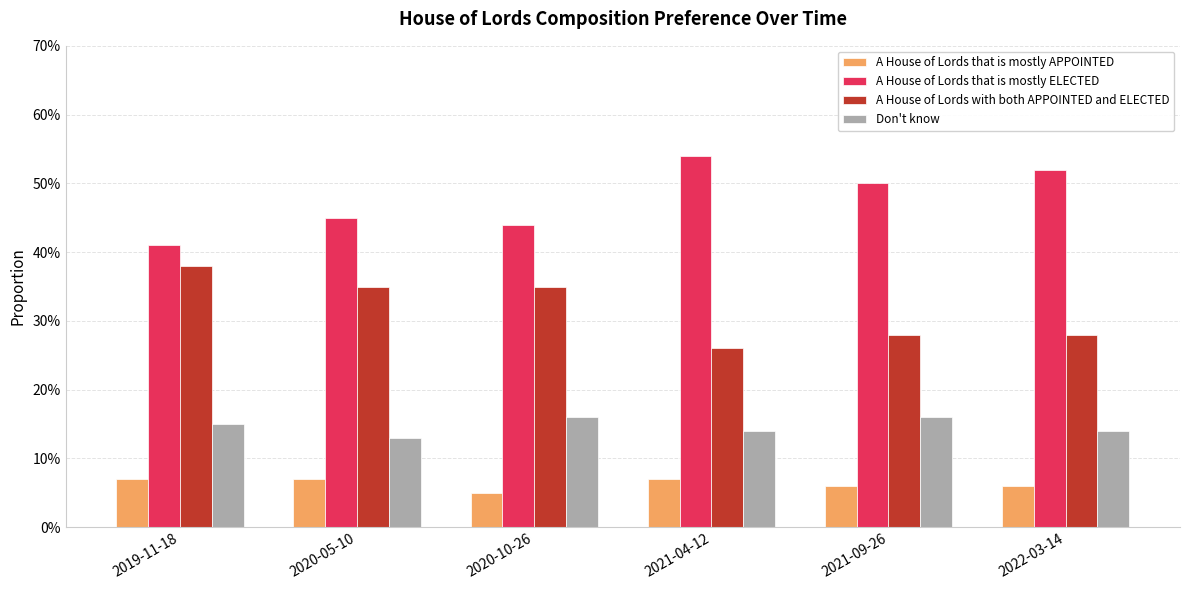

What position from the right is 2022-03-14?

1